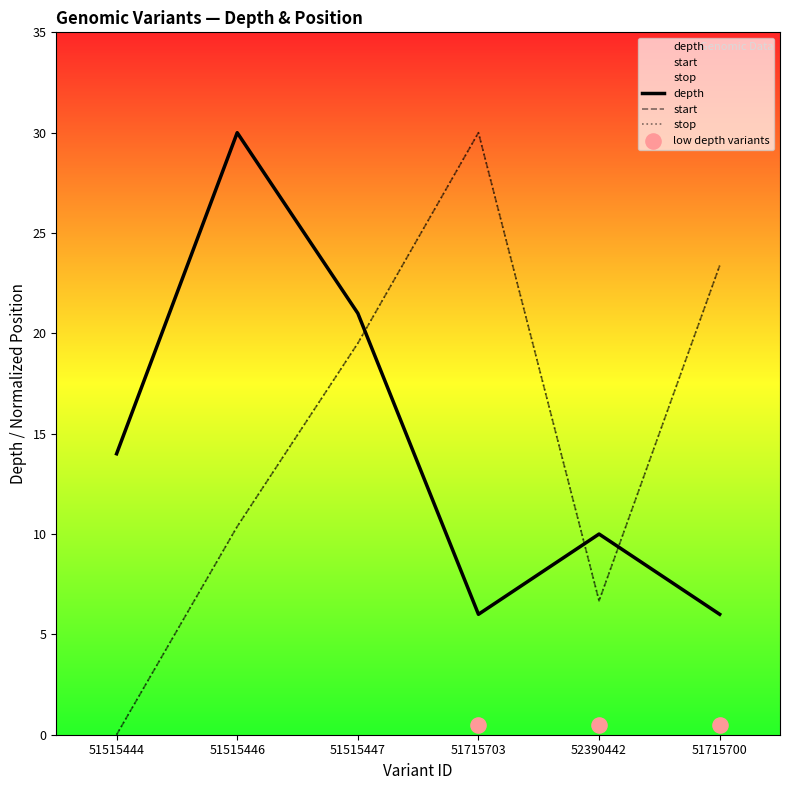

What is the total value across all series at 51515444?

14.0